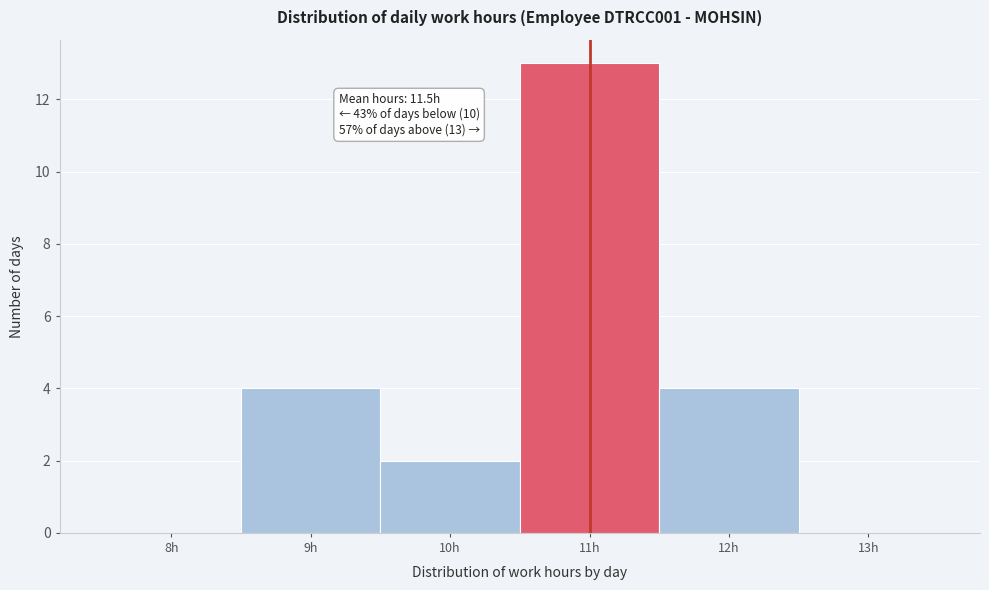

Reading right to left, transcribe all the data shown in this chart.

13h=0	12h=4	11h=13	10h=2	9h=4	8h=0